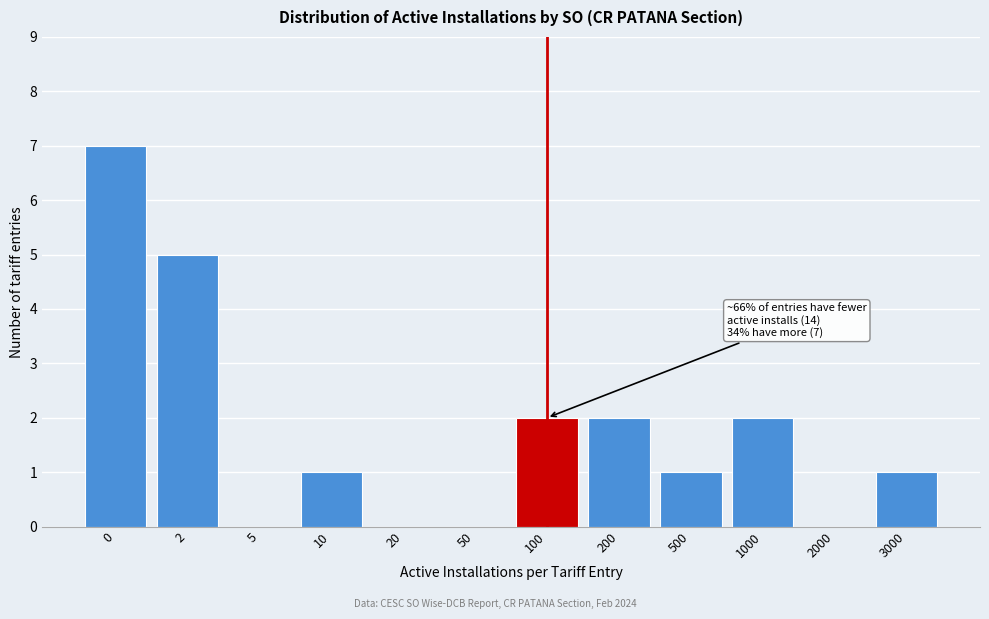

Reading right to left, extract all data points from this chart.

3000=1	2000=0	1000=2	500=1	200=2	100=2	50=0	20=0	10=1	5=0	2=5	0=7